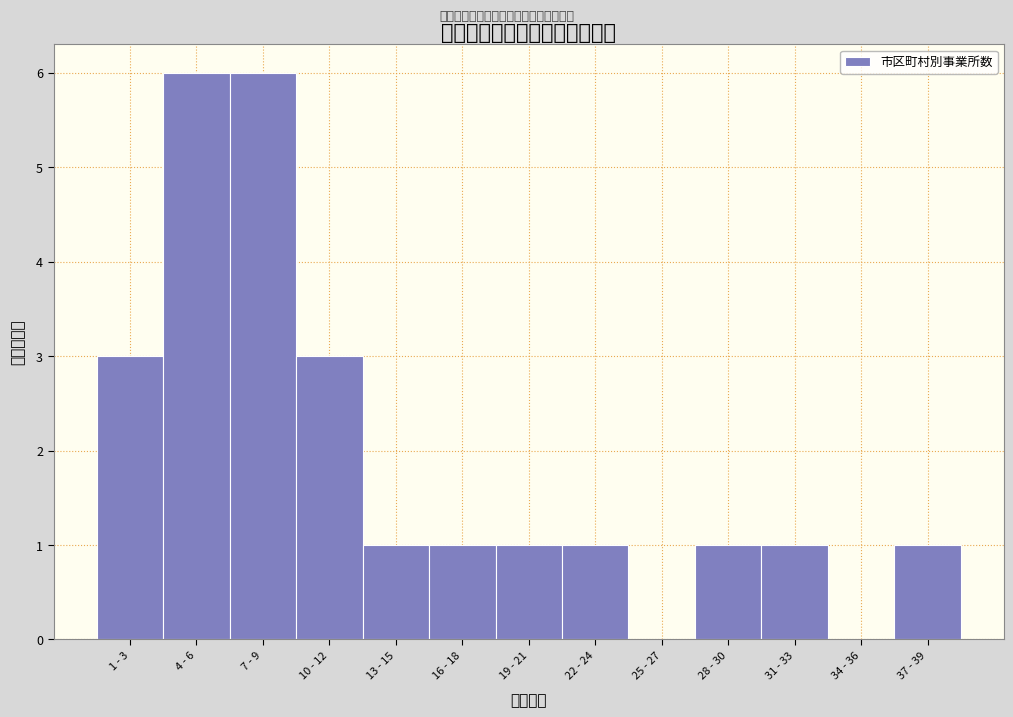

Reading left to right, extract all data points from this chart.

1 - 3=3	4 - 6=6	7 - 9=6	10 - 12=3	13 - 15=1	16 - 18=1	19 - 21=1	22 - 24=1	25 - 27=0	28 - 30=1	31 - 33=1	34 - 36=0	37 - 39=1